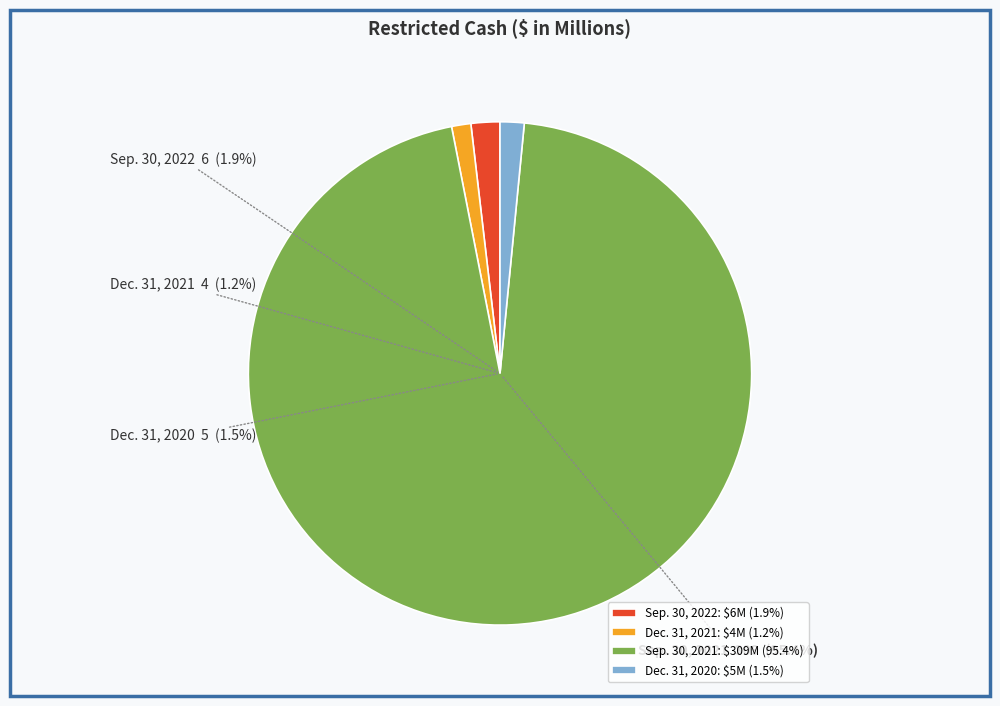

Which slice is the largest?

Sep. 30, 2021